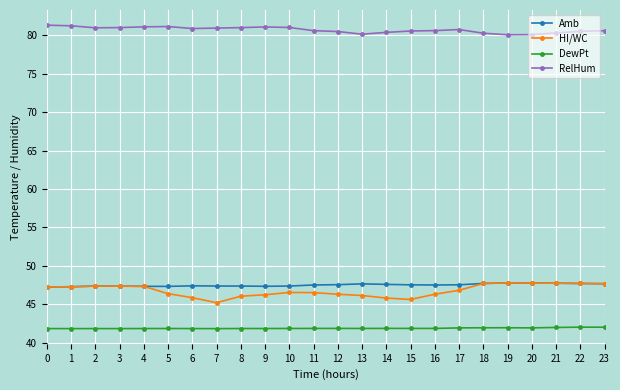

What is the lowest value of the RelHum series?

80.1